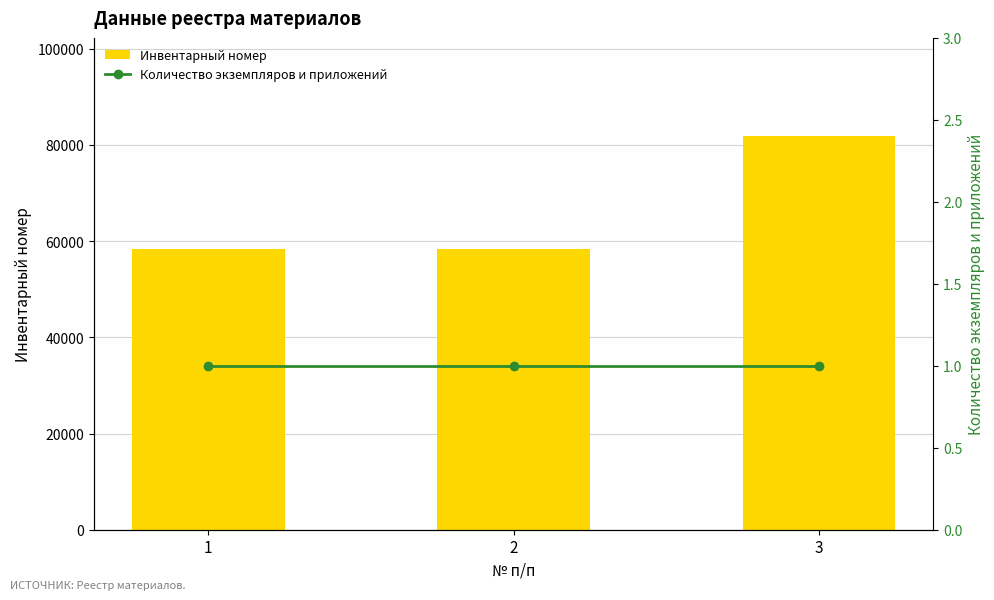

What is the greatest value displayed?

81803